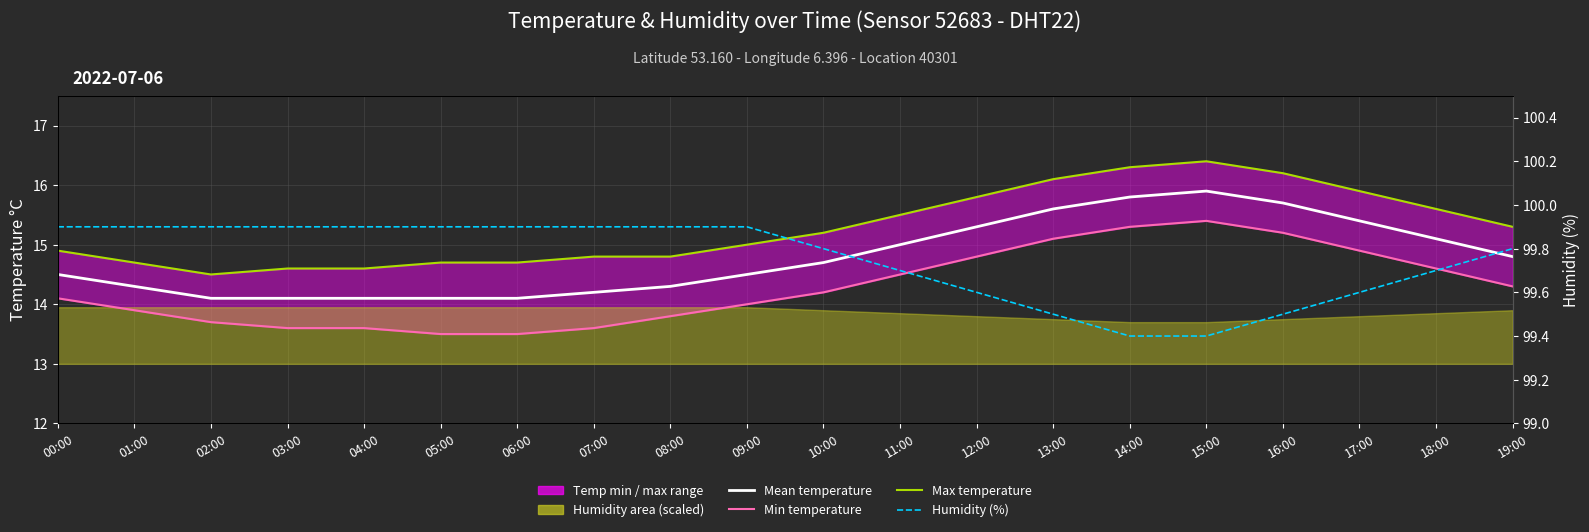

In Min temperature, how many points are higher than both neighbors (excluding endpoints)?

1